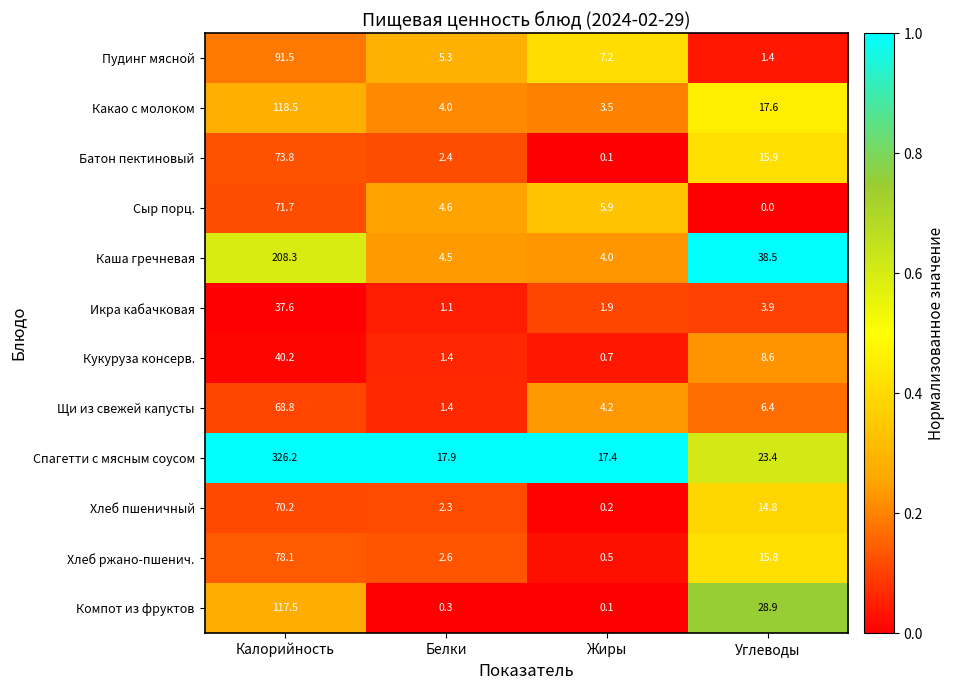

At how many categories does at least one series exceed 0?

4